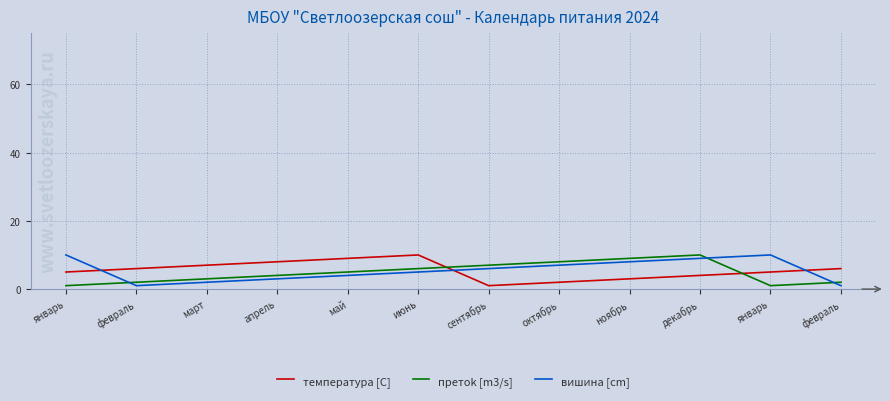

What is the label of the 2nd point from the left?

февраль